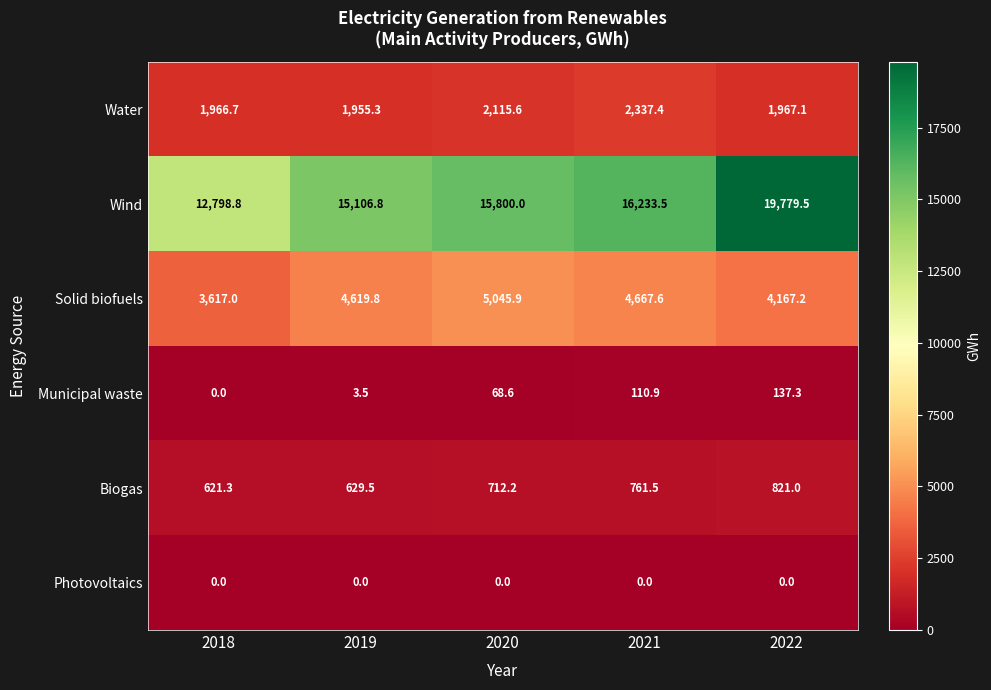

True or false: Wind has a value of 3800.4 at 2020.

False